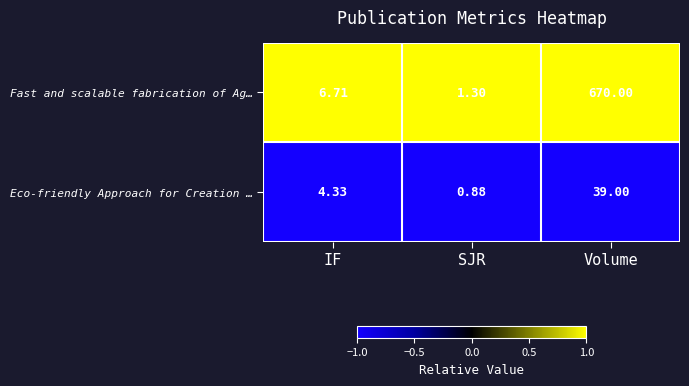

At which label does Eco-friendly Approach for Creation … reach its peak?

Volume